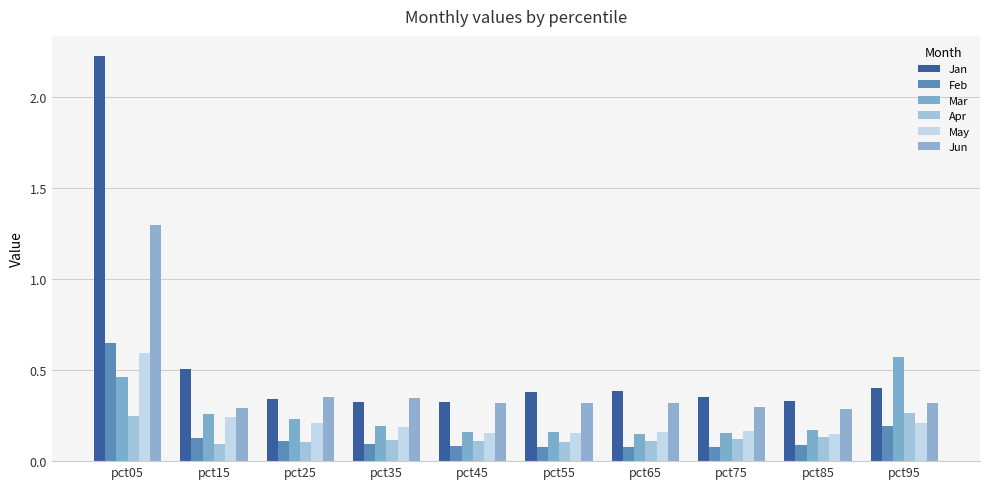

What is the difference between the second highest and second lowest values in the Feb series?

0.1